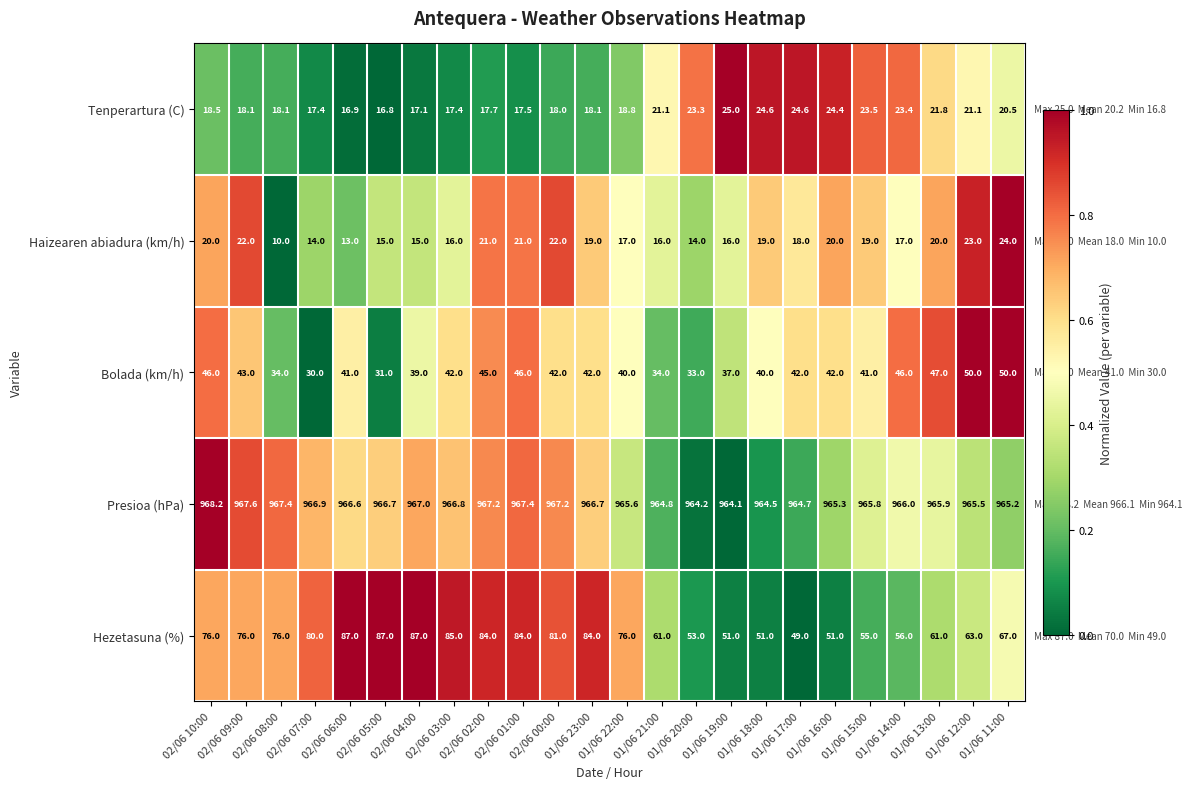

Rank the series at 02/06 08:00 from lowest to highest value.

Haizearen abiadura (km/h), Tenperartura (C), Bolada (km/h), Hezetasuna (%), Presioa (hPa)